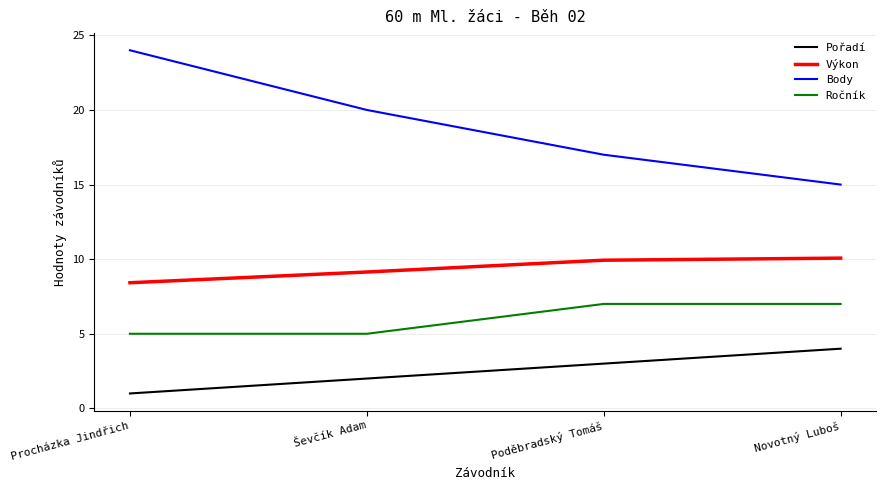

At which label is Body closest to 19?

Ševčík Adam